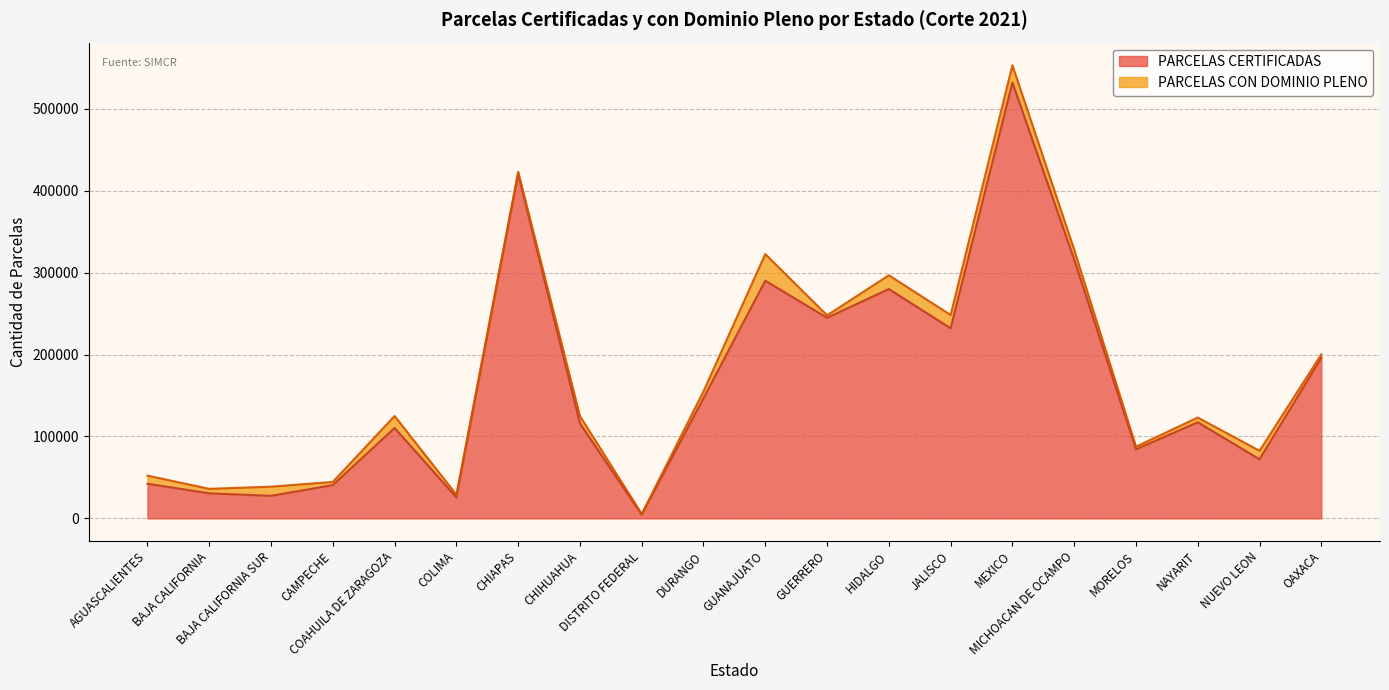

What is the minimum value shown in the chart?

4519